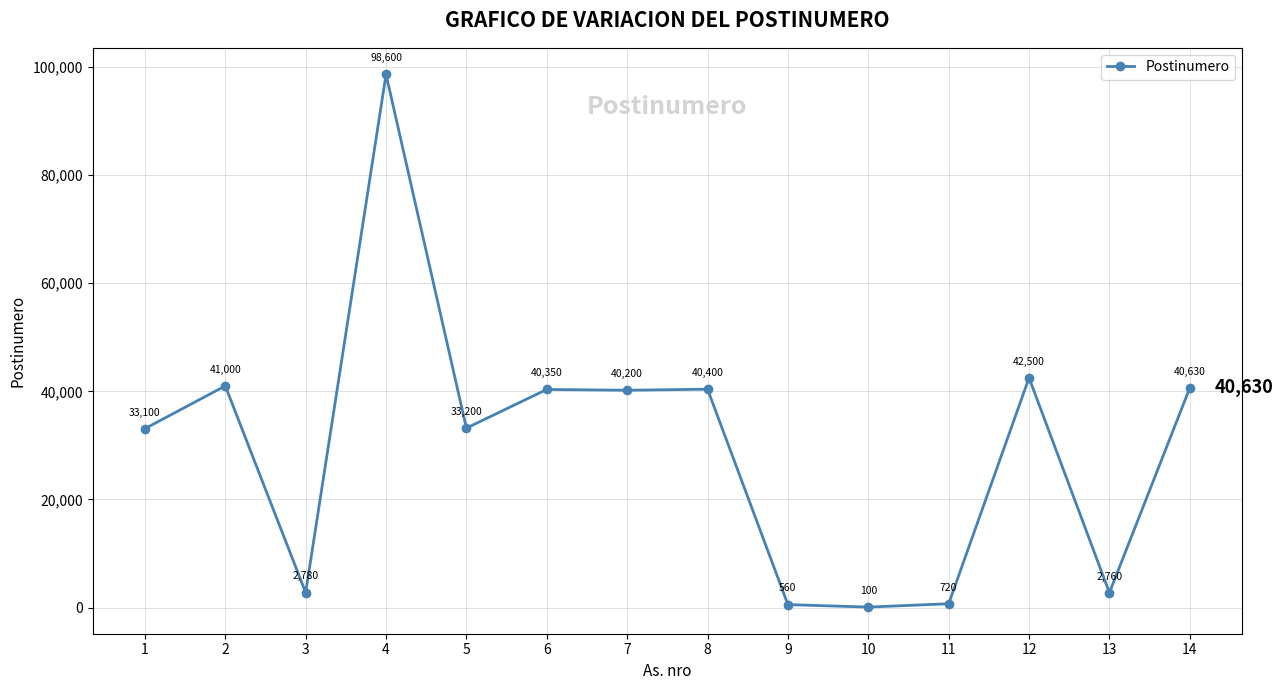

What is the maximum value shown in the chart?

98600